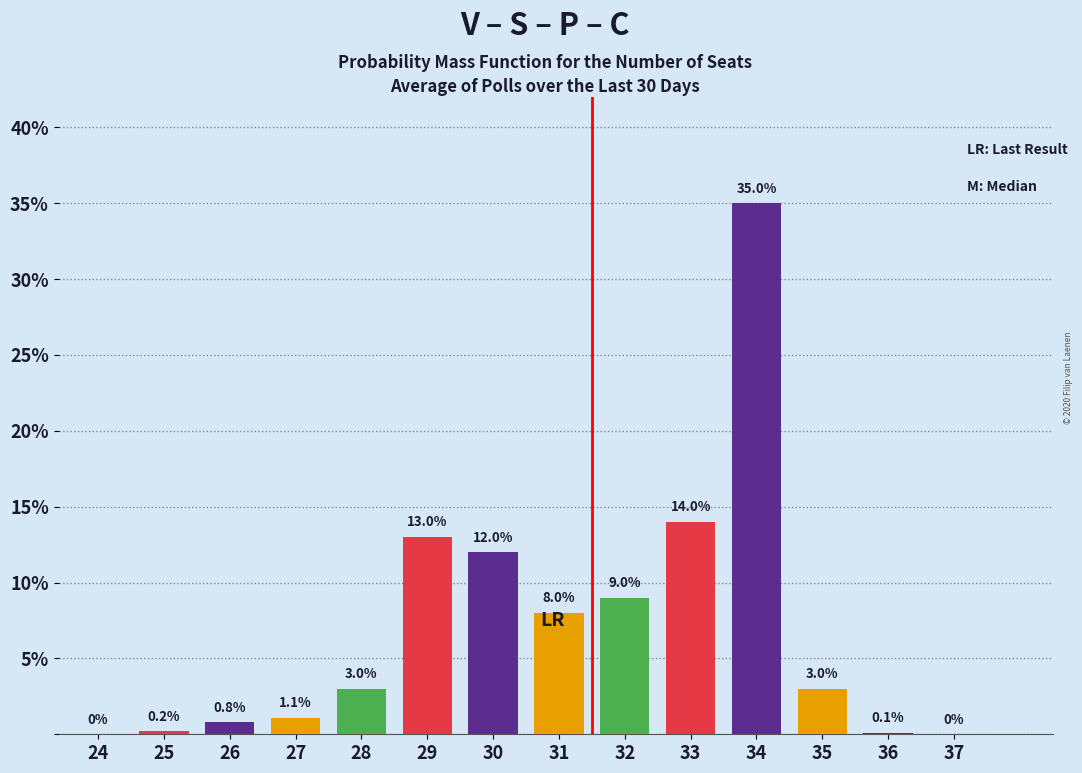

Reading right to left, list all the values displayed in this chart.

37=0.0	36=0.1	35=3.0	34=35.0	33=14.0	32=9.0	31=8.0	30=12.0	29=13.0	28=3.0	27=1.1	26=0.8	25=0.2	24=0.0